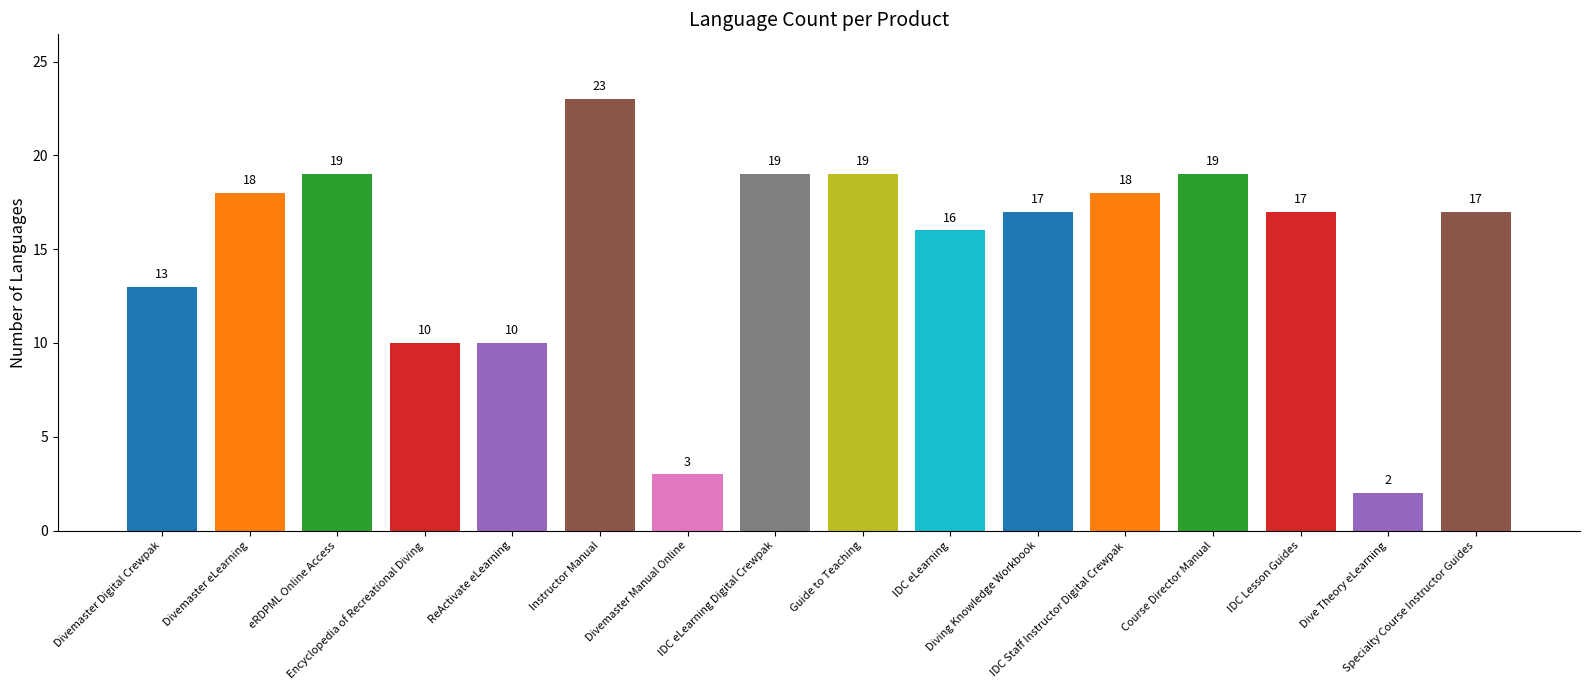

What is the difference between the second highest and minimum values?

17